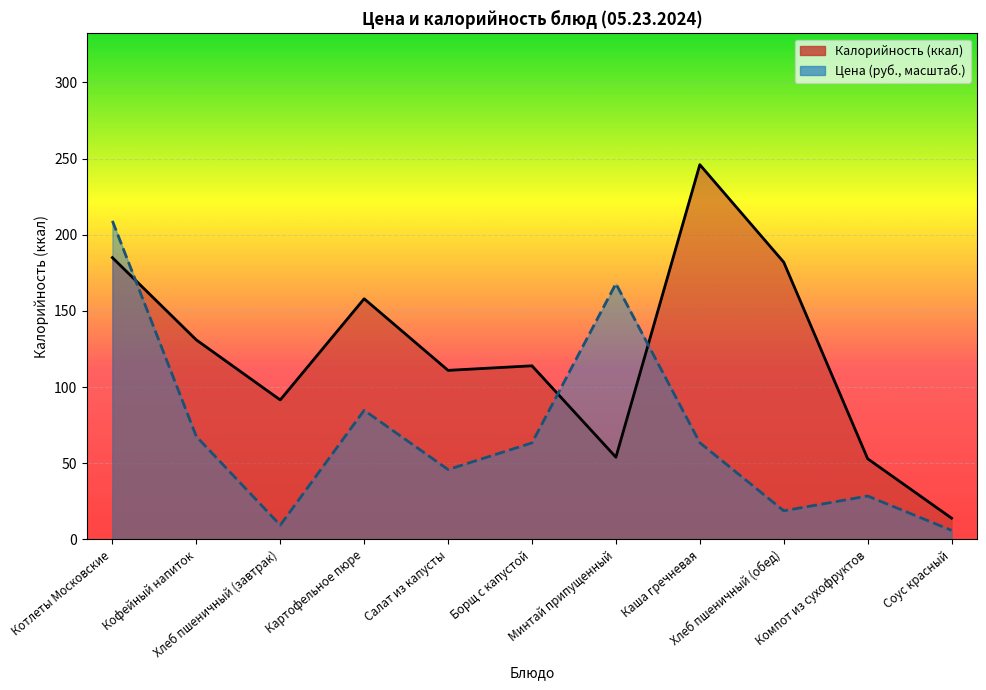

At which category is the sum across all series the highest?

Котлеты Московские